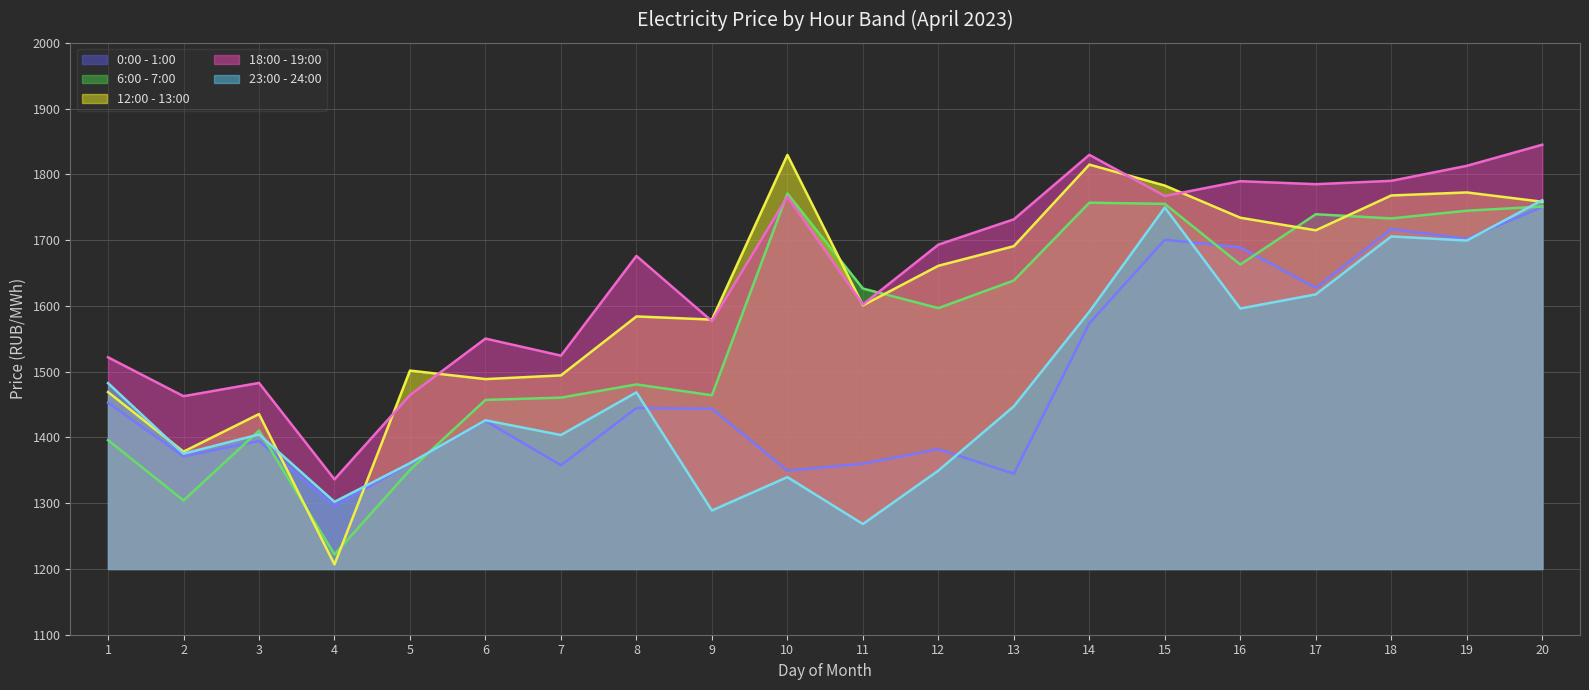

Reading left to right, list all the values displayed in this chart.

0:00 - 1:00: 1452.9	1371.2	1394.5	1295.3	1360.5	1425.3	1357.7	1444.6	1443.6	1349.5	1360.0	1382.2	1344.7	1573.4	1700.6	1689.0	1627.3	1716.8	1701.8	1750.5
6:00 - 7:00: 1395.9	1304.2	1410.3	1222.1	1350.5	1457.1	1460.5	1480.6	1464.1	1770.8	1626.4	1596.6	1638.6	1756.9	1755.1	1662.9	1739.4	1733.0	1744.7	1751.0
12:00 - 13:00: 1469.0	1378.4	1435.5	1206.9	1501.6	1488.7	1494.3	1583.9	1579.2	1829.5	1600.8	1661.0	1690.8	1814.8	1782.9	1734.0	1714.9	1767.9	1772.5	1758.3
18:00 - 19:00: 1521.8	1462.7	1482.9	1336.3	1464.3	1550.3	1524.4	1676.0	1576.8	1766.2	1602.0	1693.1	1731.6	1829.7	1767.1	1789.6	1785.1	1790.2	1813.0	1845.0
23:00 - 24:00: 1482.6	1375.3	1404.5	1302.1	1360.8	1426.1	1403.6	1468.5	1288.9	1339.7	1268.3	1349.5	1447.3	1591.2	1749.6	1596.0	1617.5	1705.7	1699.3	1760.8